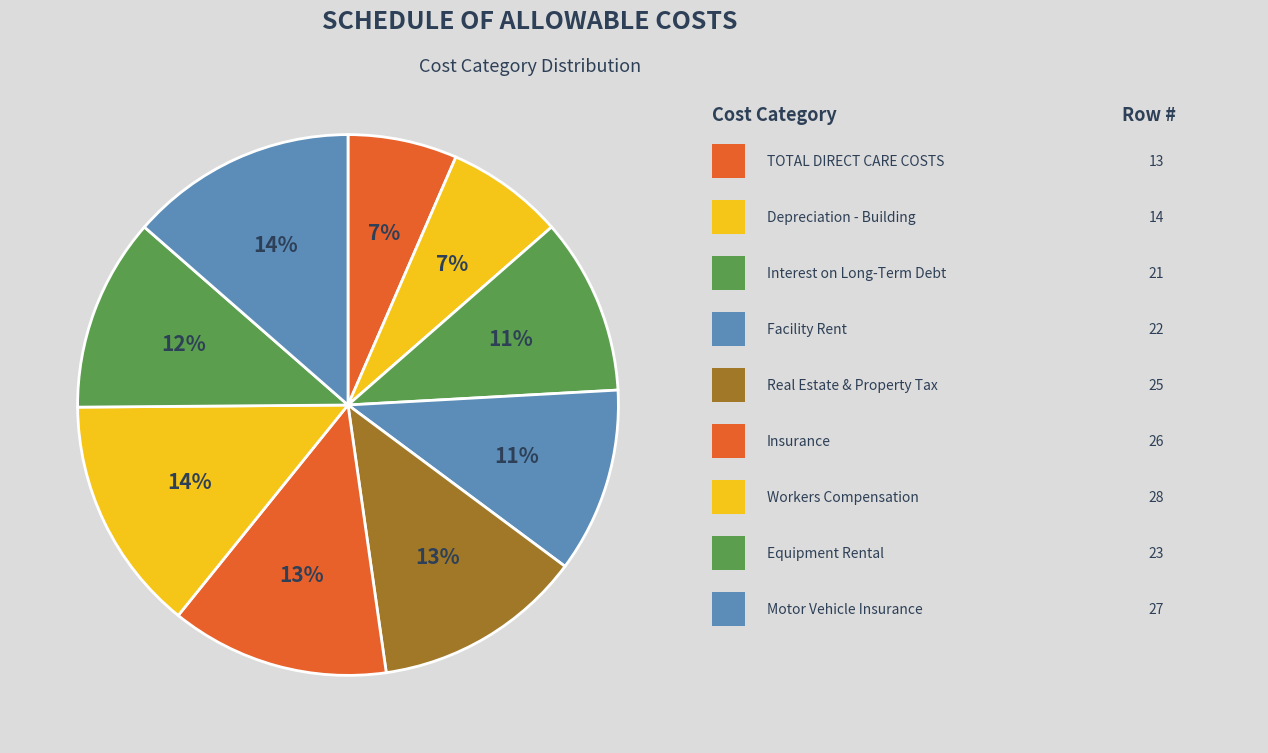

Count the number of slices in the pie.

9